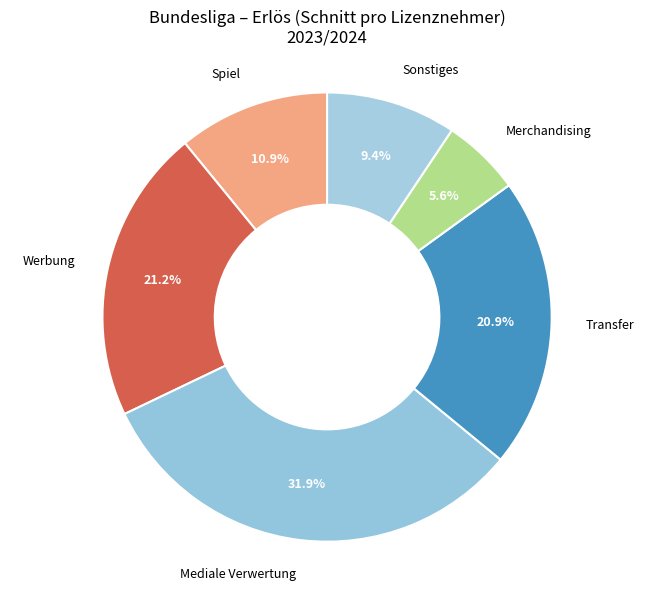

Which has a higher value, Sonstiges or Merchandising?

Sonstiges